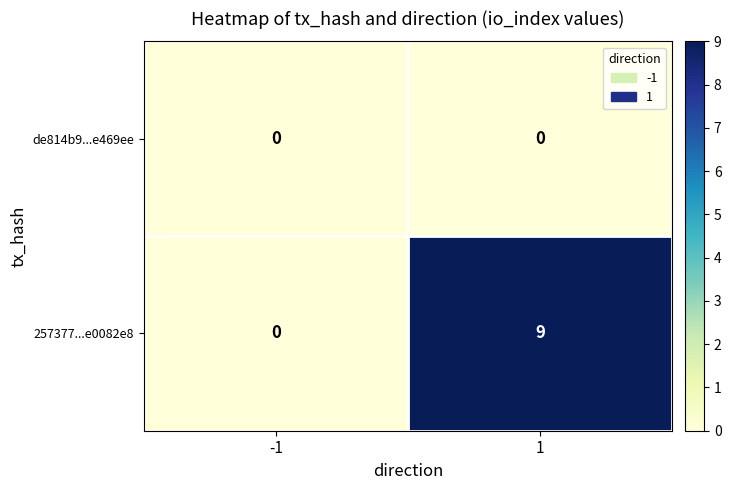

Which label corresponds to the largest value in the chart?

1